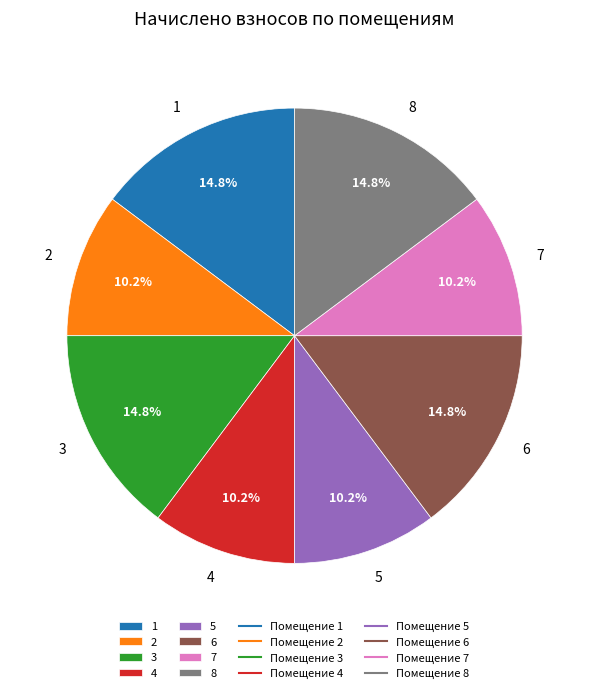

Between 8 and 5, which is larger?

8